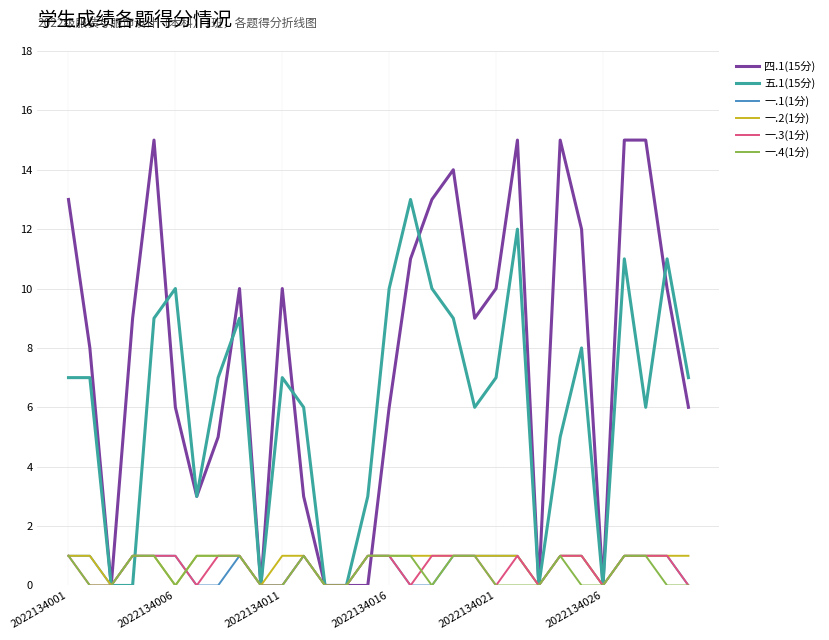

Which series has the largest range (max minus min)?

四.1(15分)